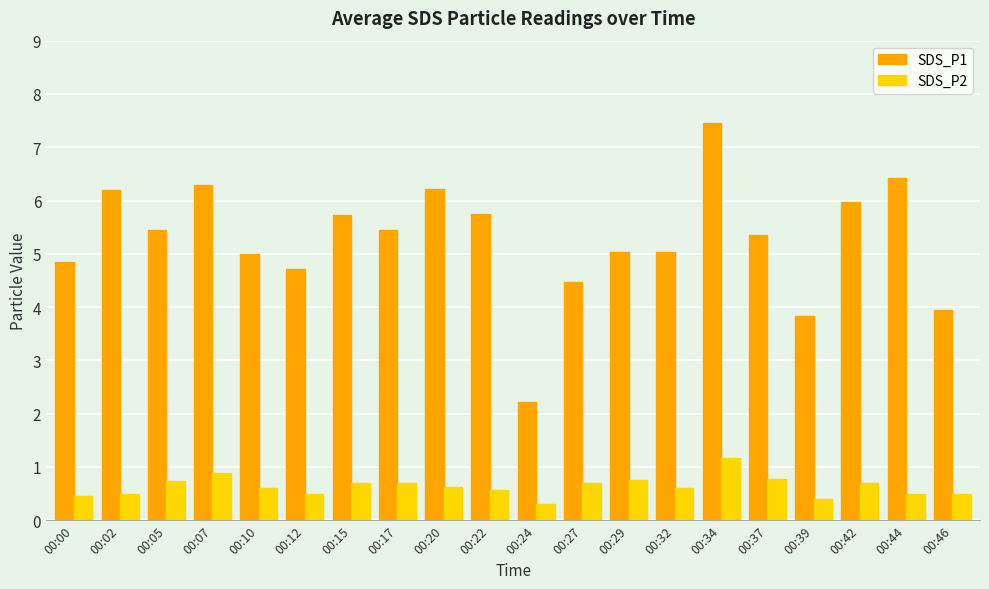

Which series has the widest spread of values?

SDS_P1